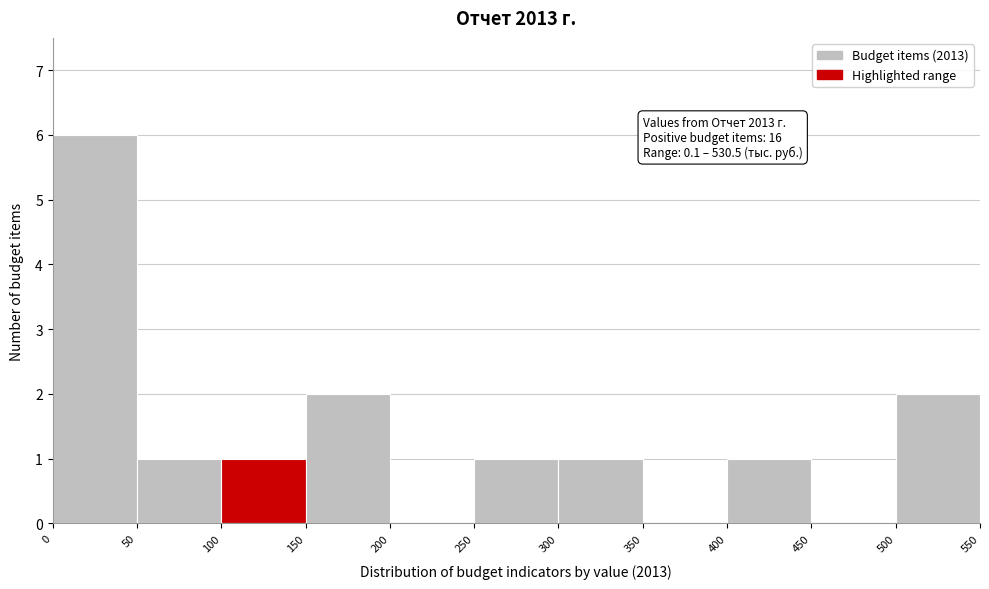

Over which range of the x-axis is the bar tallest?

0 to 50